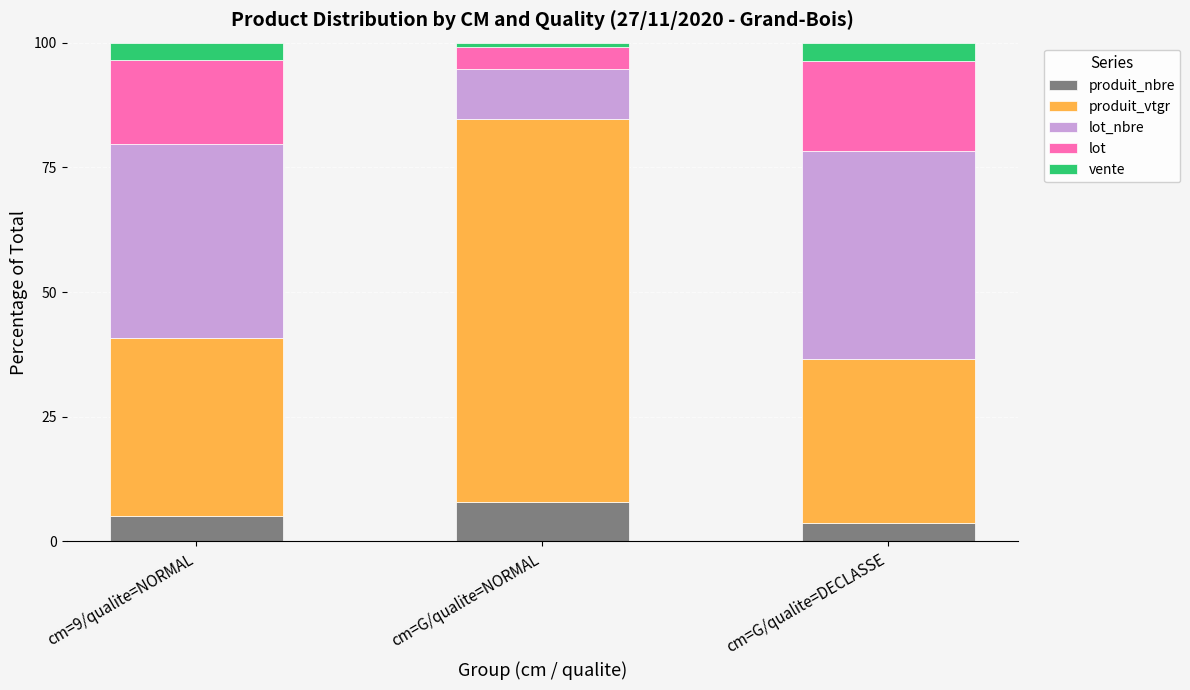

Read the produit_nbre value at cm=G/qualite=DECLASSE.

3.6